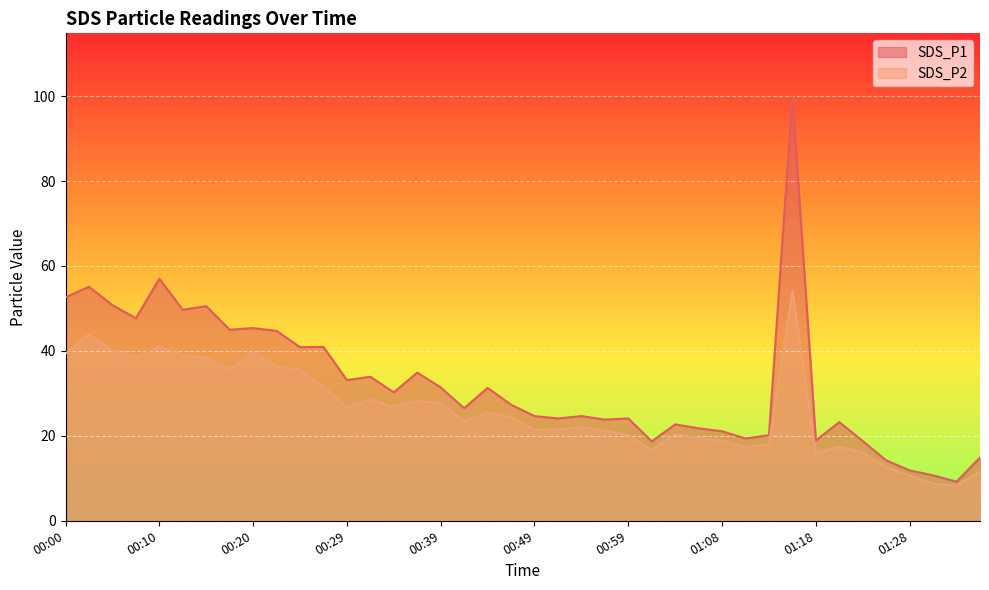

How many data points in SDS_P2 are less than 24?

20